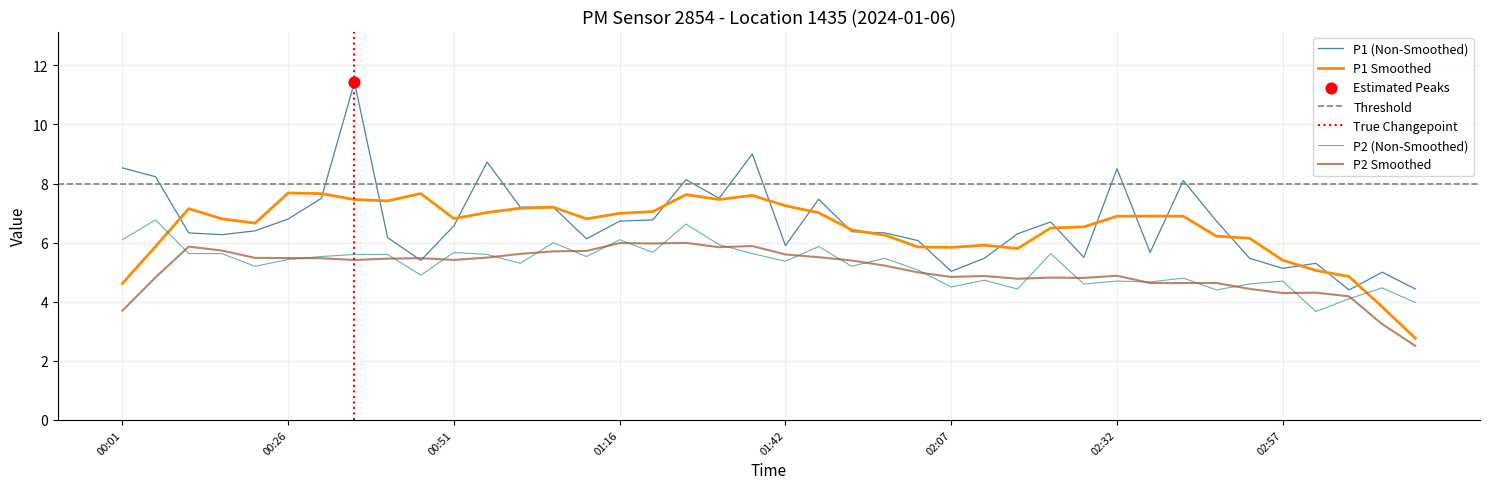

What is the maximum value for P1 Smoothed?

7.7